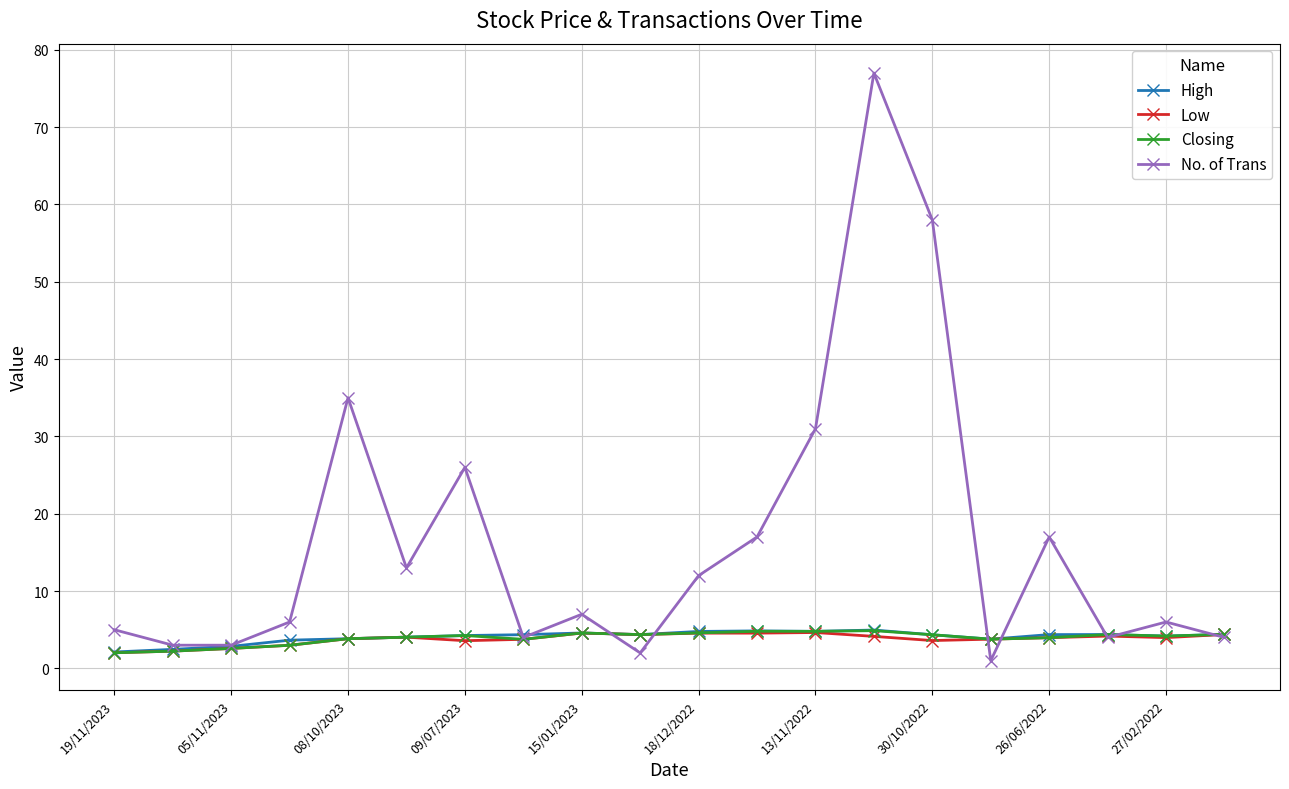

How many interior local peaks does the No. of Trans series have?

6